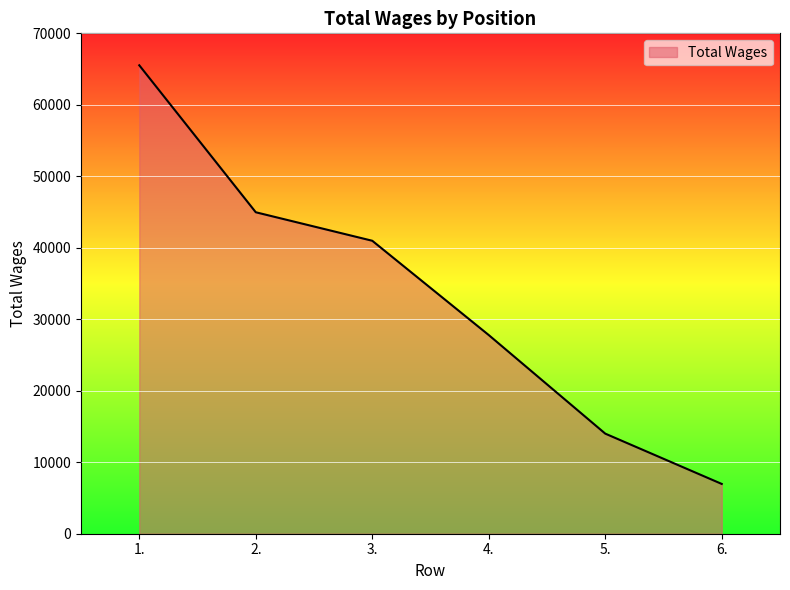

What position from the right is 1.?

6